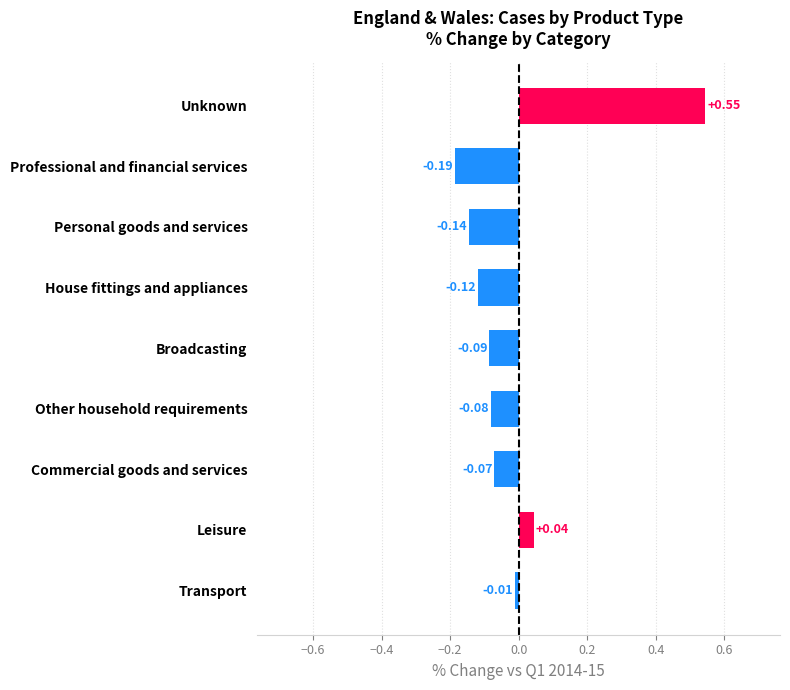

What is the difference between the maximum and minimum values?

0.7